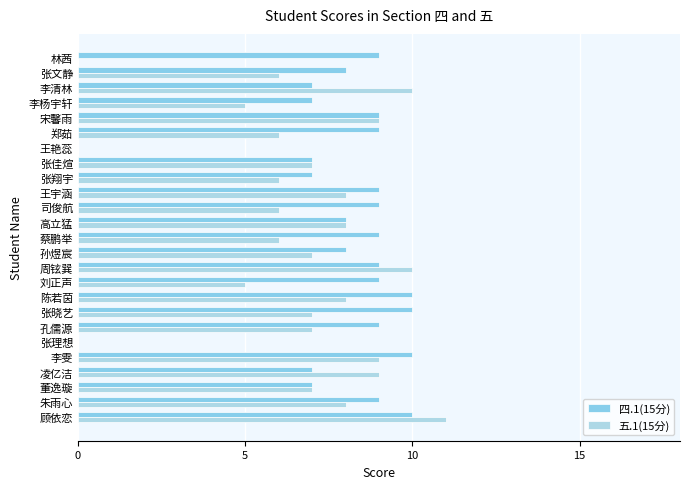

Which series has the largest total across all categories?

四.1(15分)